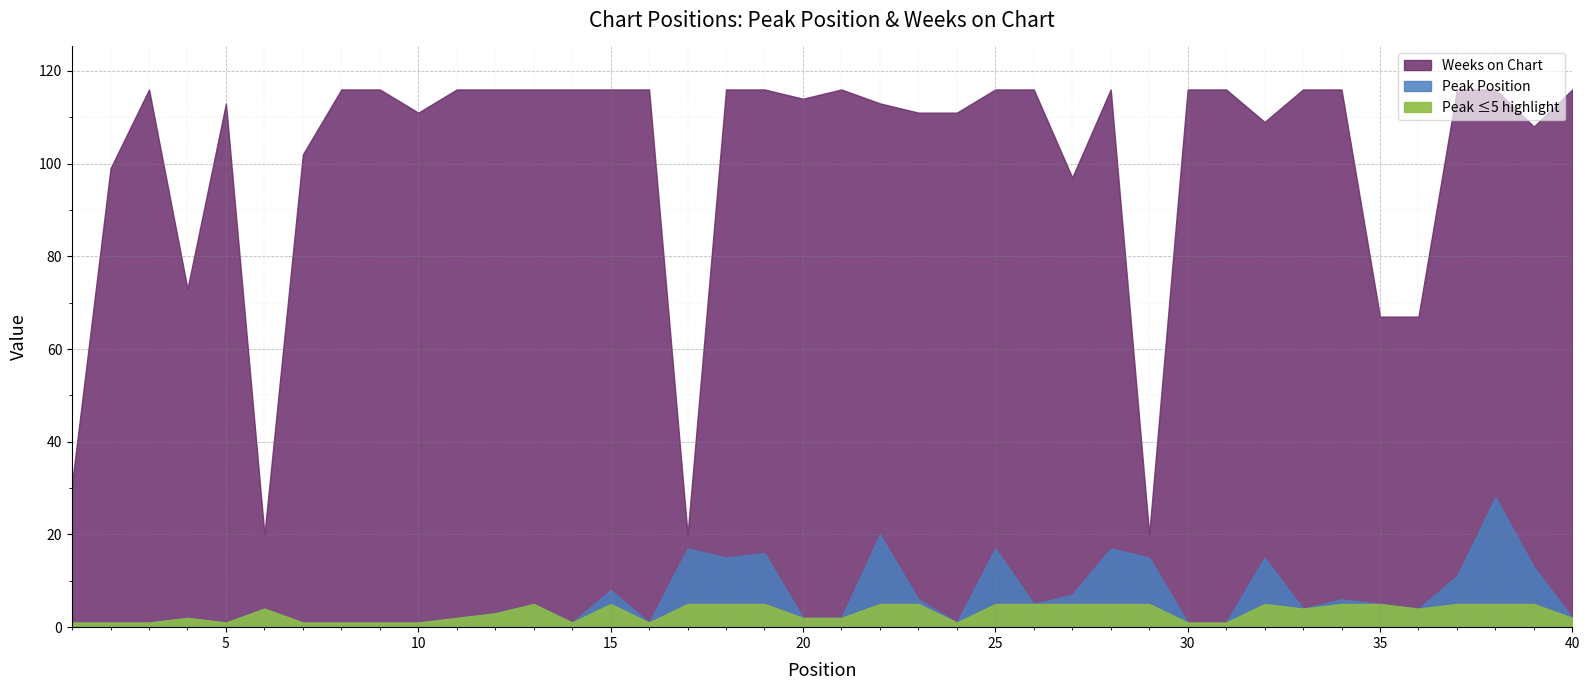

Count the number of categories in the chart.

40